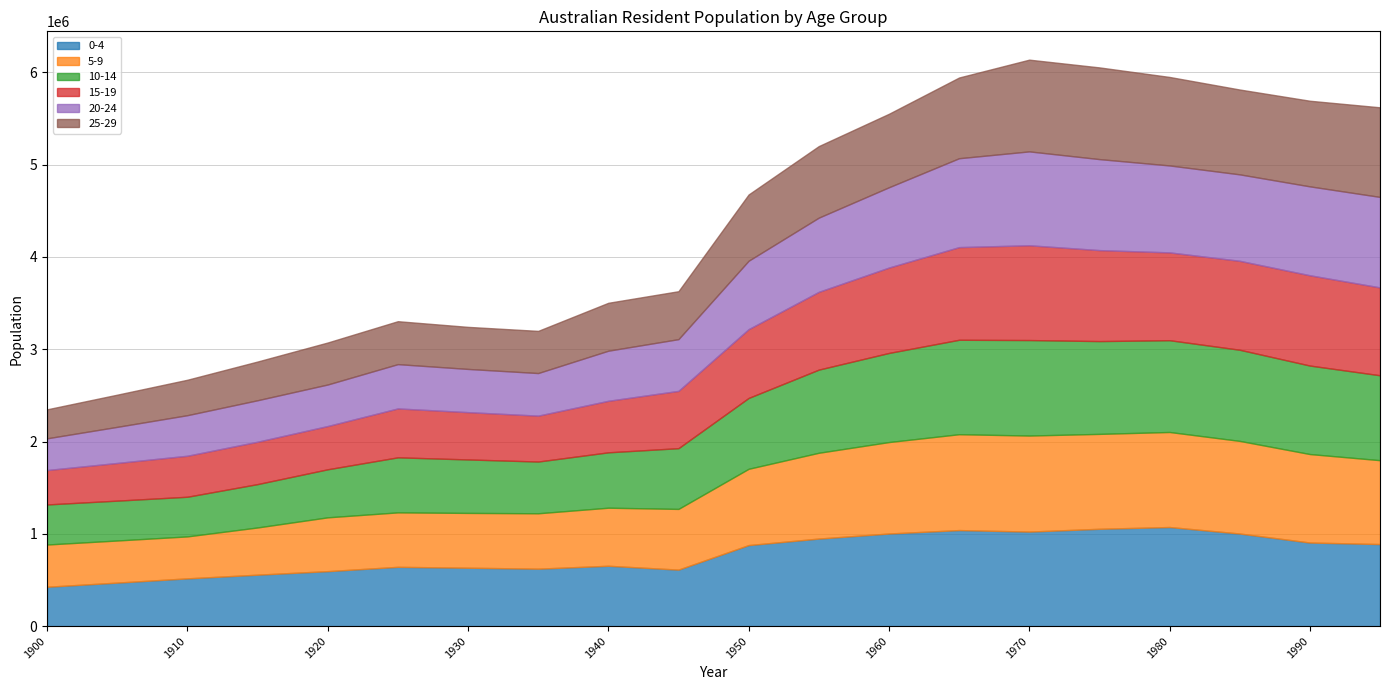

At which label does 5-9 first exceed 826500?

1955